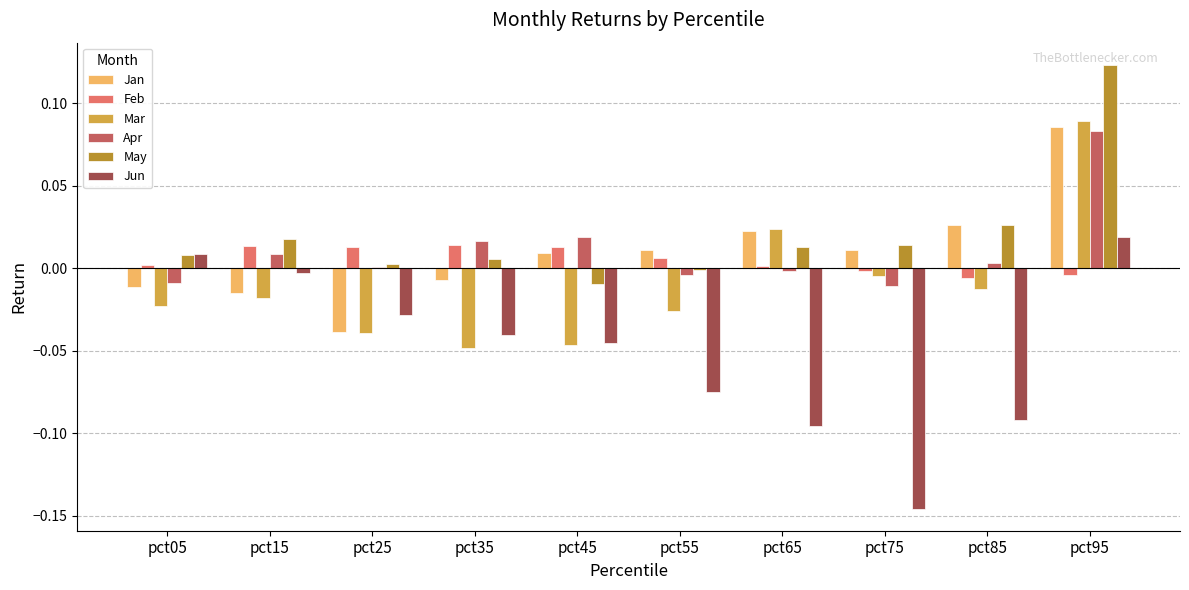

Which series changed the most between pct15 and pct35?

Jun